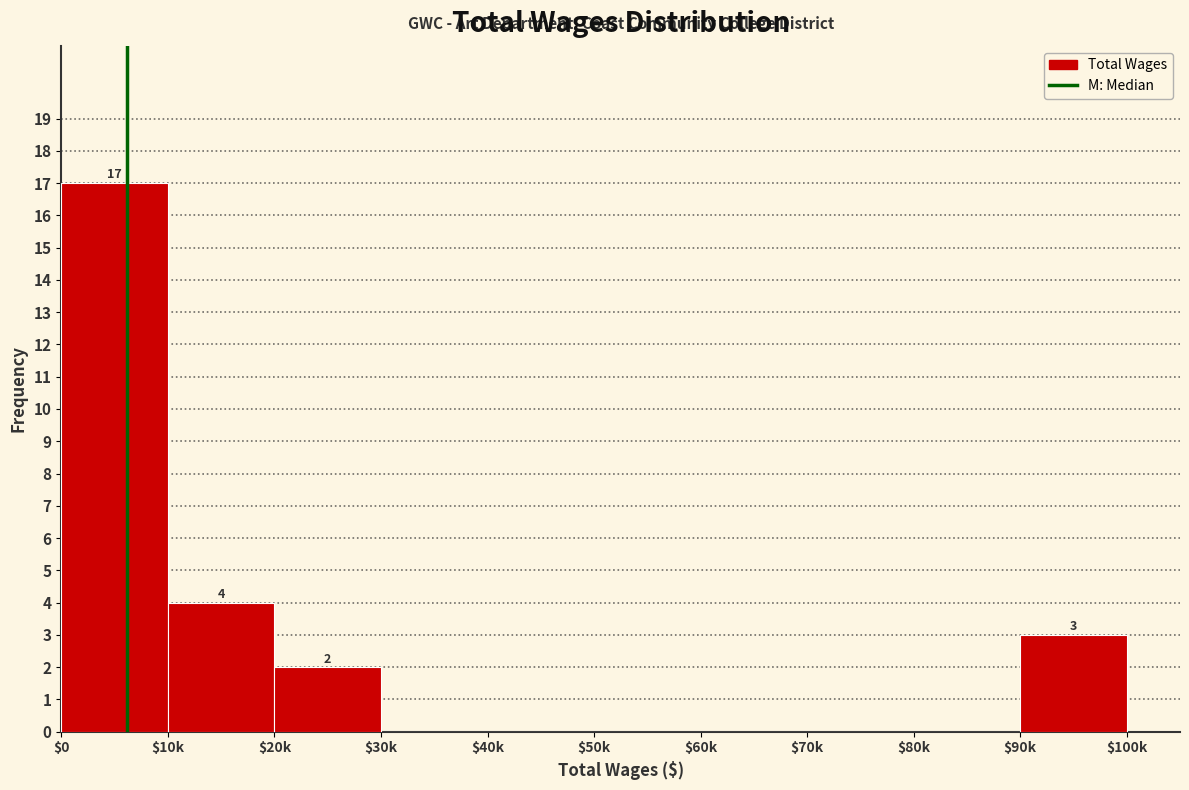

The chart shows a value of -12 at $70k. True or false?

False